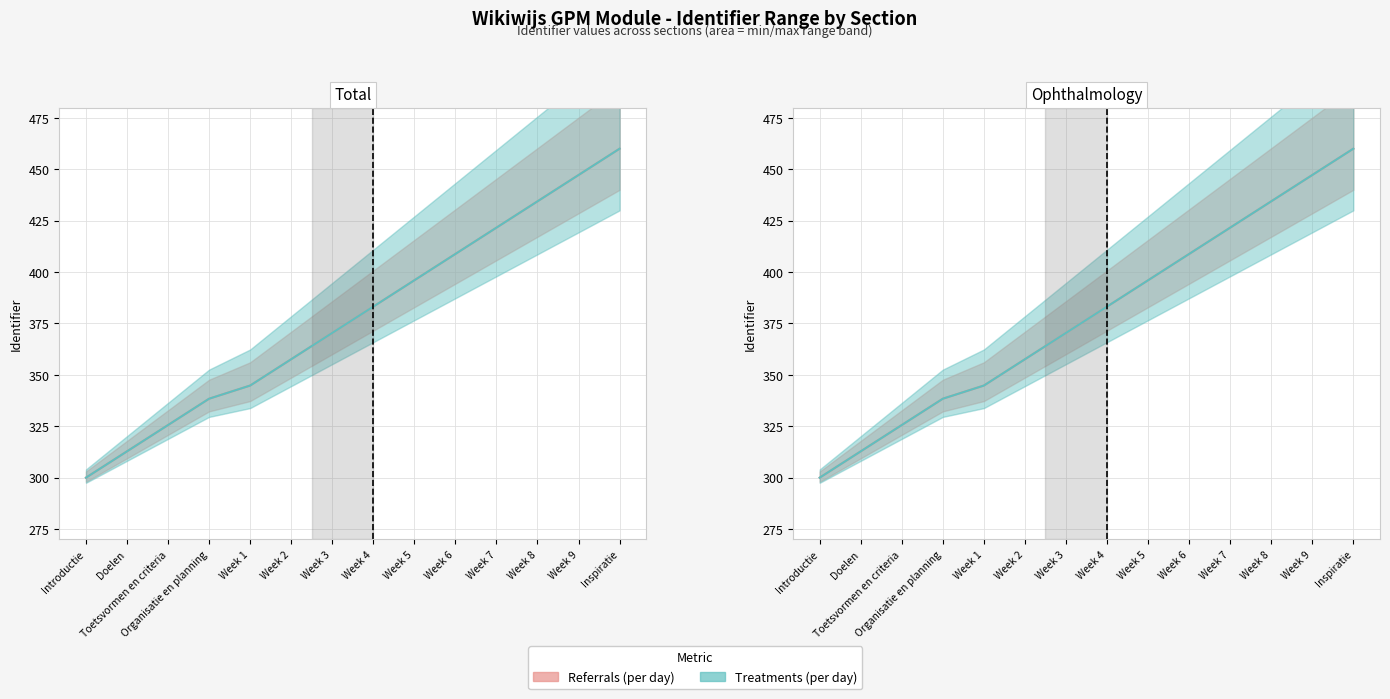

Is it true that Referrals (per day) equals 357.6 at Week 2?

True